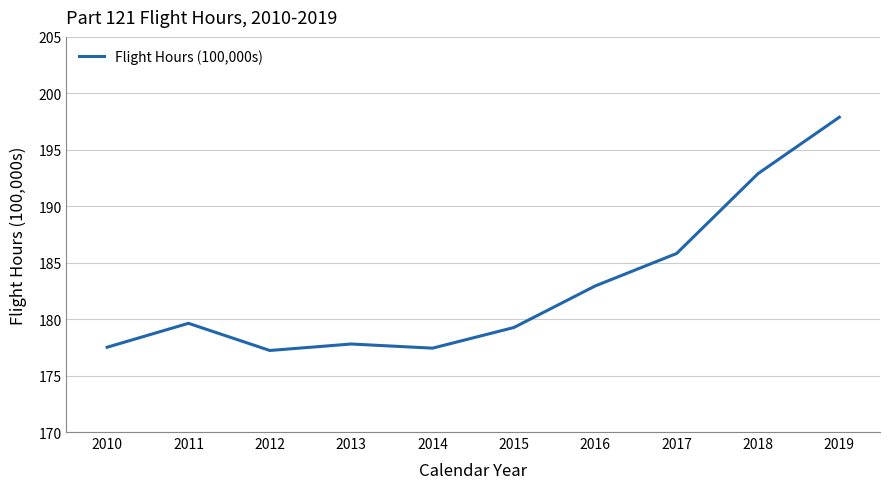

How many values exceed 179?

6